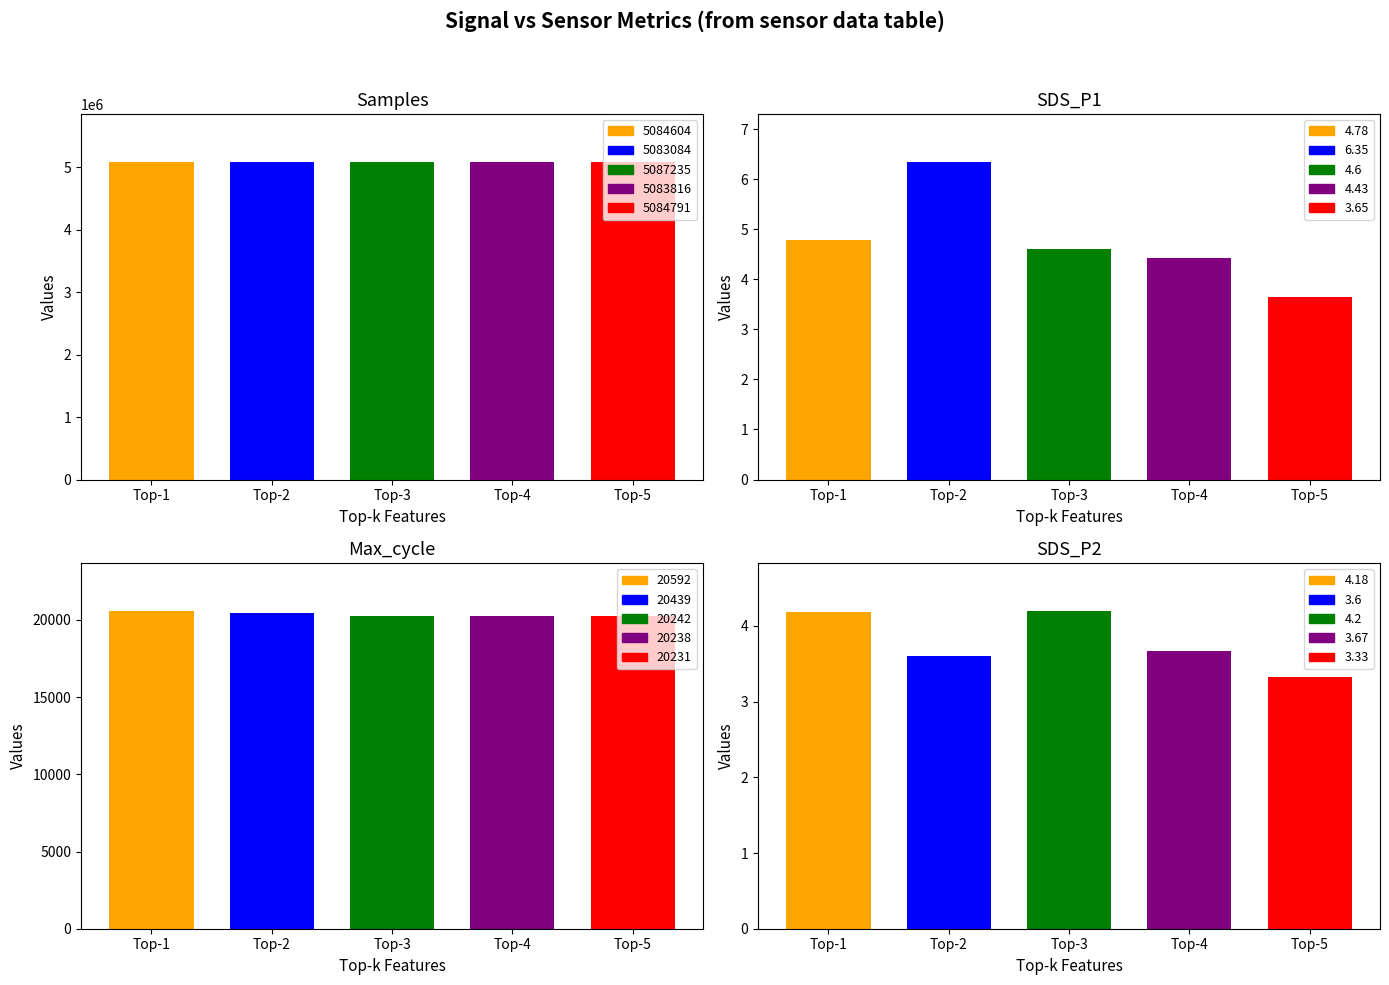

Does the chart contain any negative values?

No